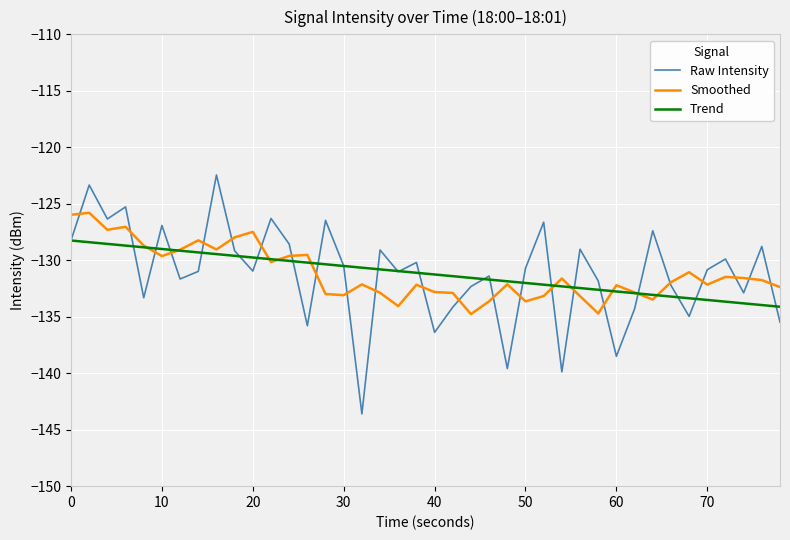

How many lines are shown in the chart?

3